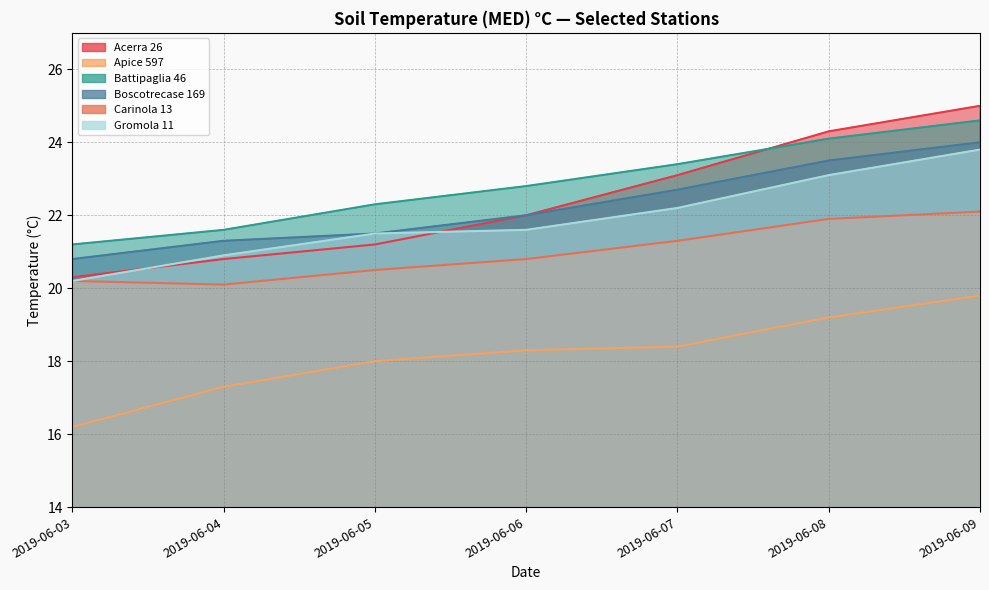

Which series has the largest range (max minus min)?

Acerra 26